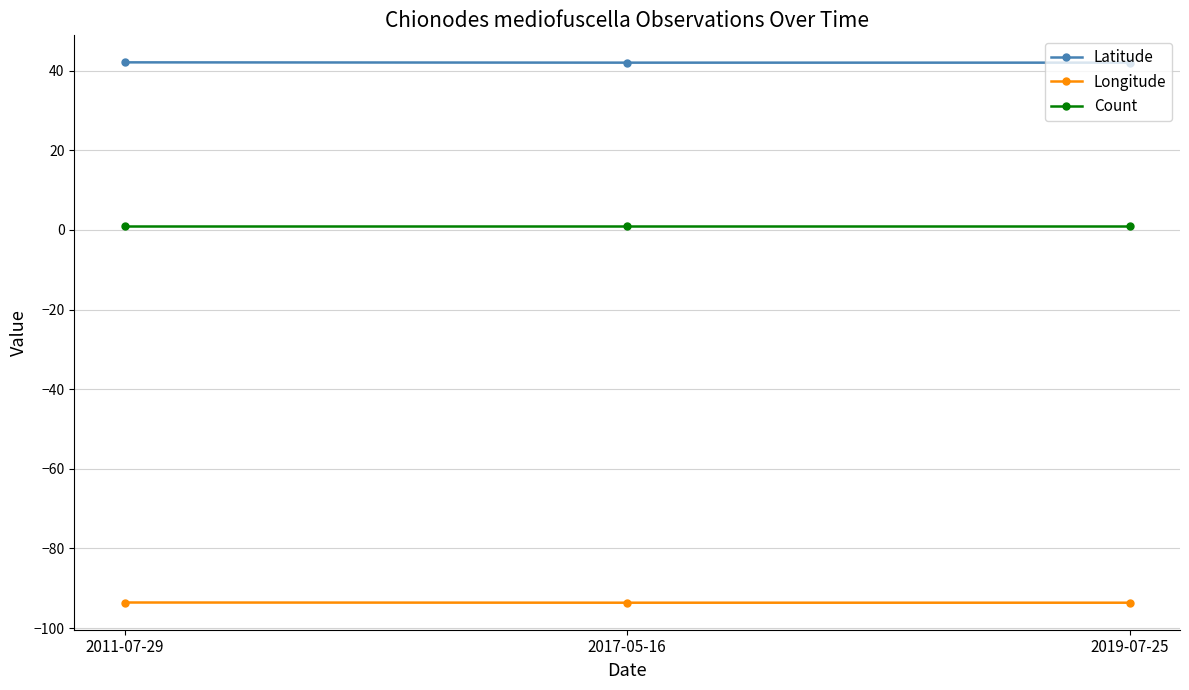

List the series in order of their overall mean, lowest first.

Longitude, Count, Latitude